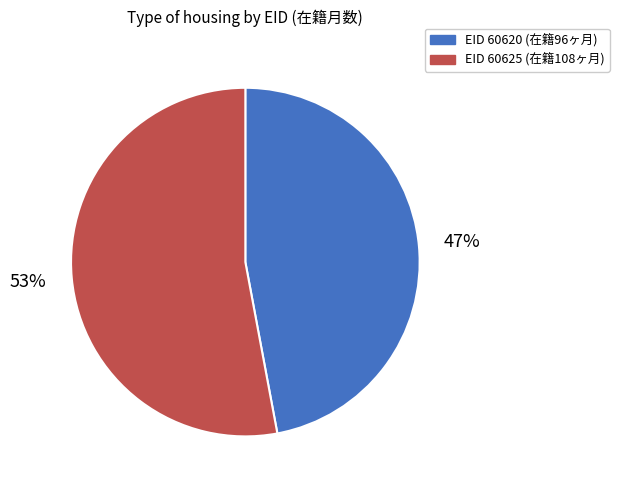

How many slices are in this pie chart?

2